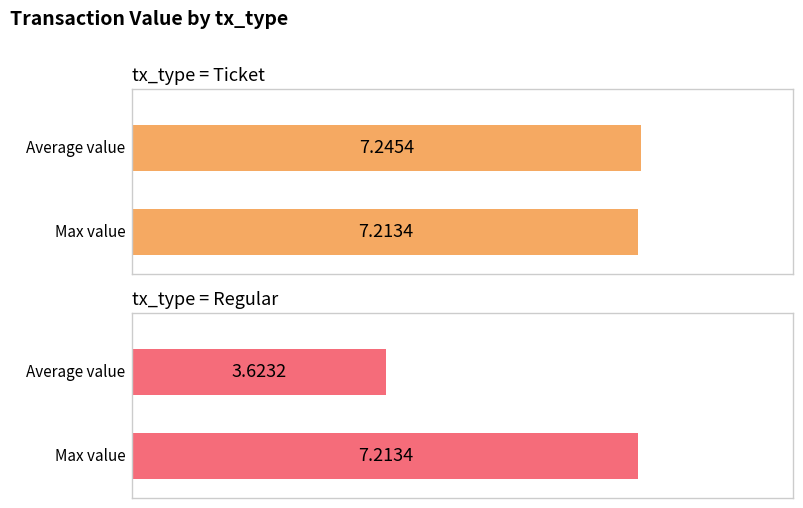

Is it true that Regular equals 7.2 at tx_type: Ticket (io=1)?

True